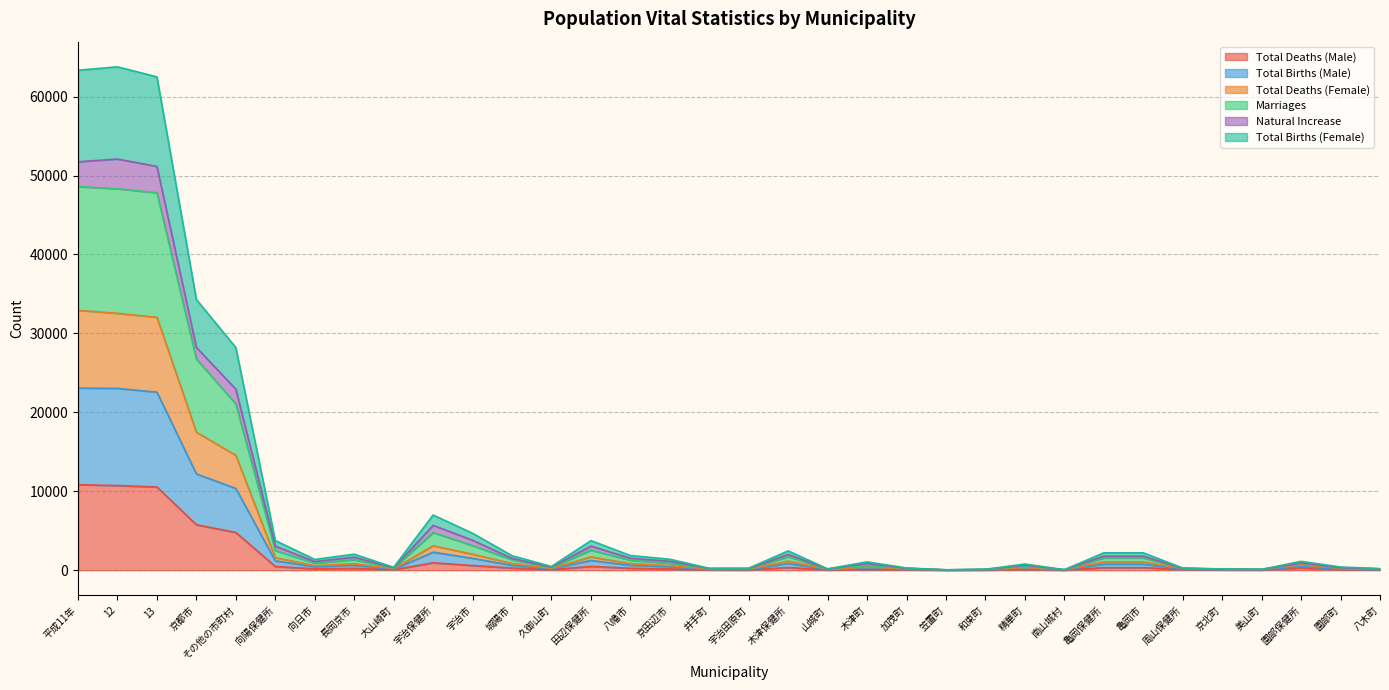

What is the highest value of the Total Deaths (Male) series?

10841